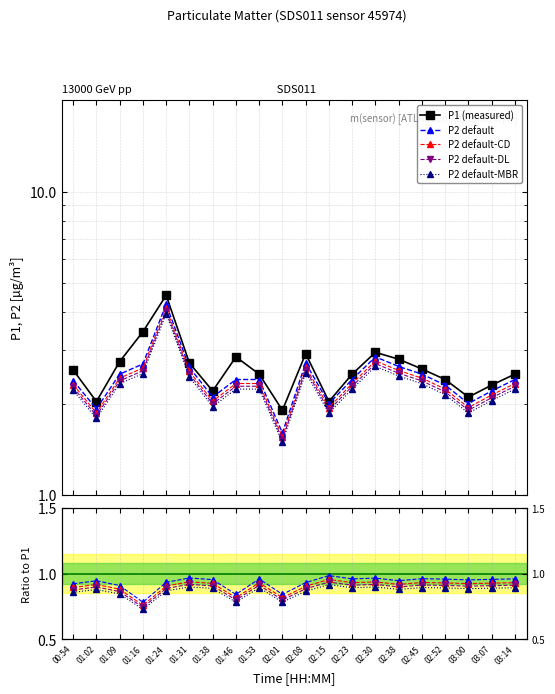

What is the sum of all P1 values?

52.6